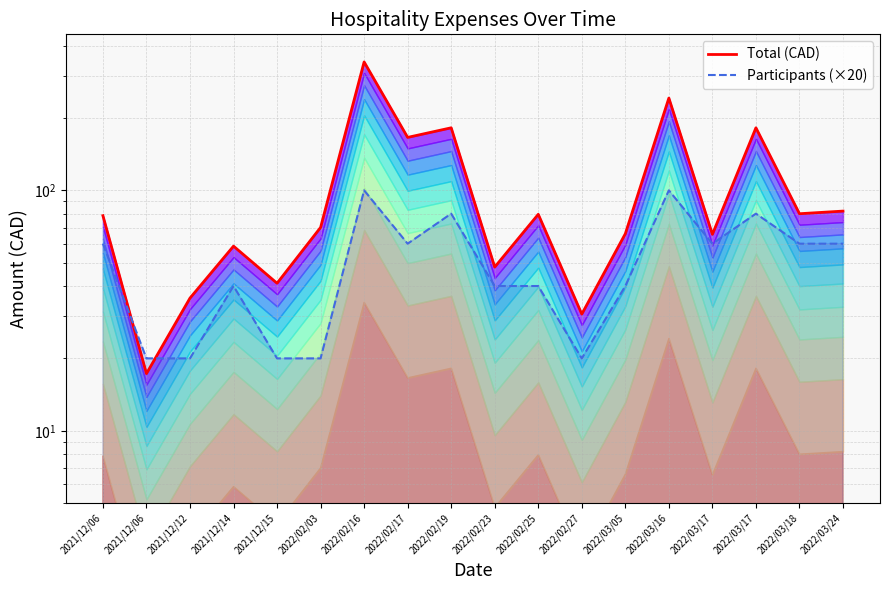

What is the lowest value of the Total (CAD) series?

17.3